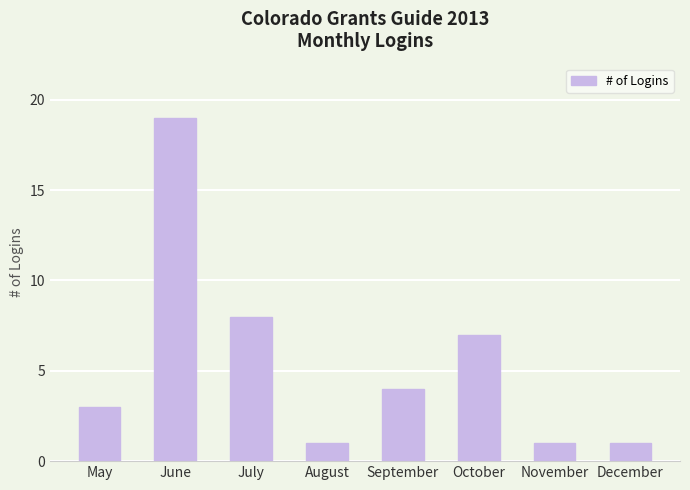

What is the greatest value displayed?

19